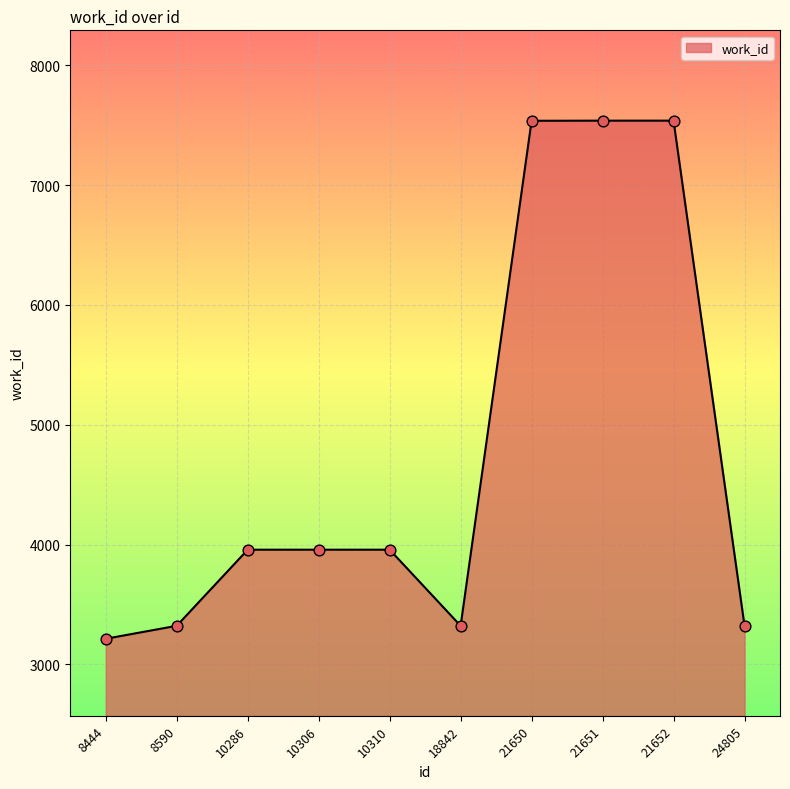

Which has a higher value, 21652 or 24805?

21652